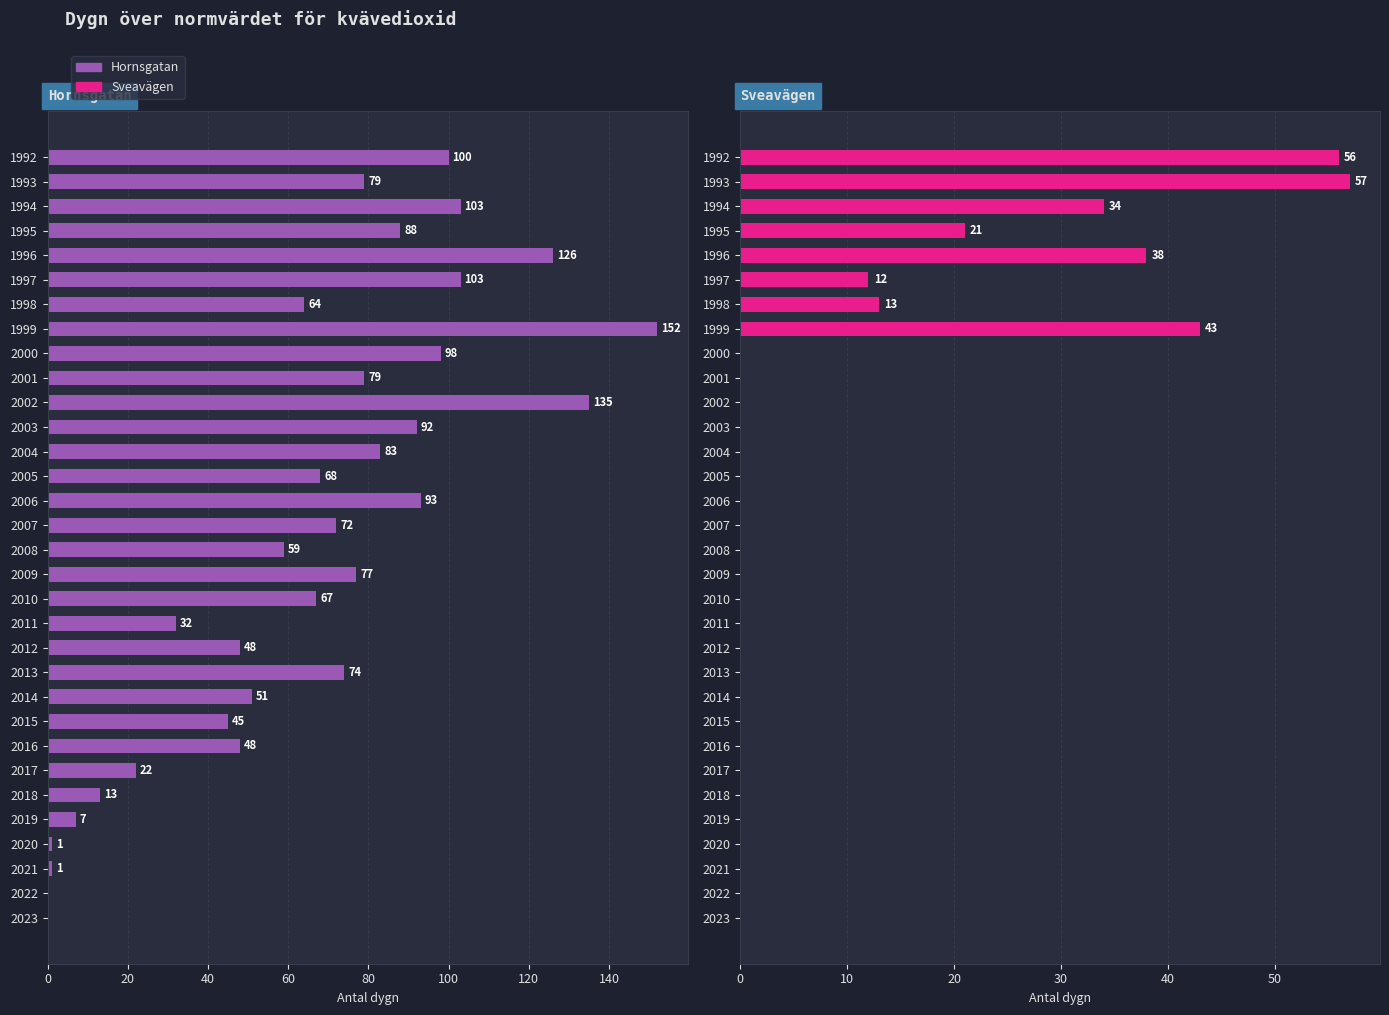

Are the bars grouped side by side (vs. stacked)?

Yes